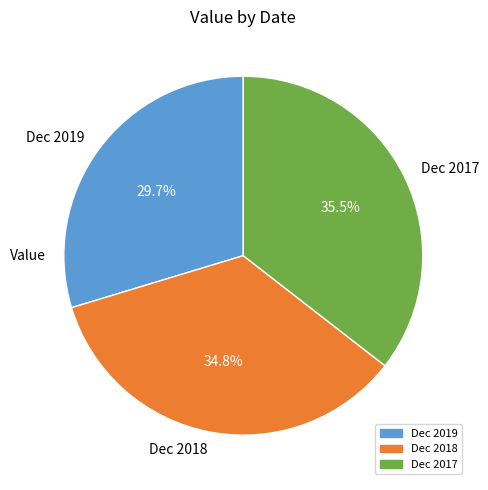

To the nearest percent, what is the combined percentage of Dec 2017 and Dec 2018?

70%